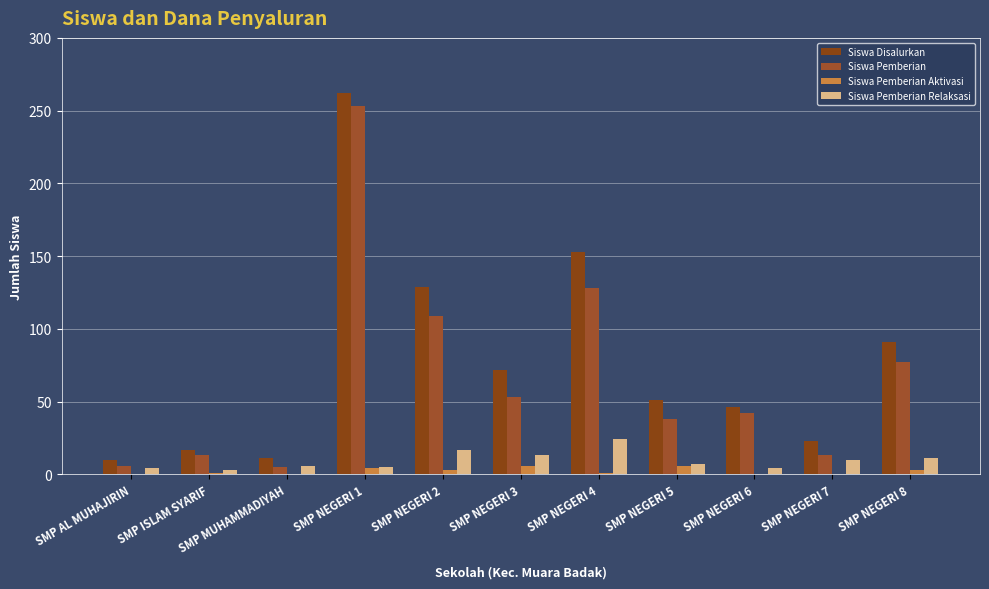

What is the spread (max minus min) of values at SMP NEGERI 6?

46